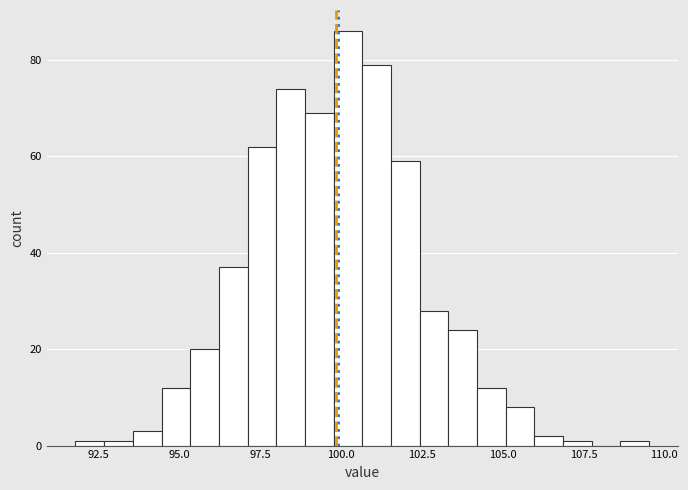

Around what value on the x-axis is the tallest bar? Give the approximate position of its centre, as read against the axis.

100.0